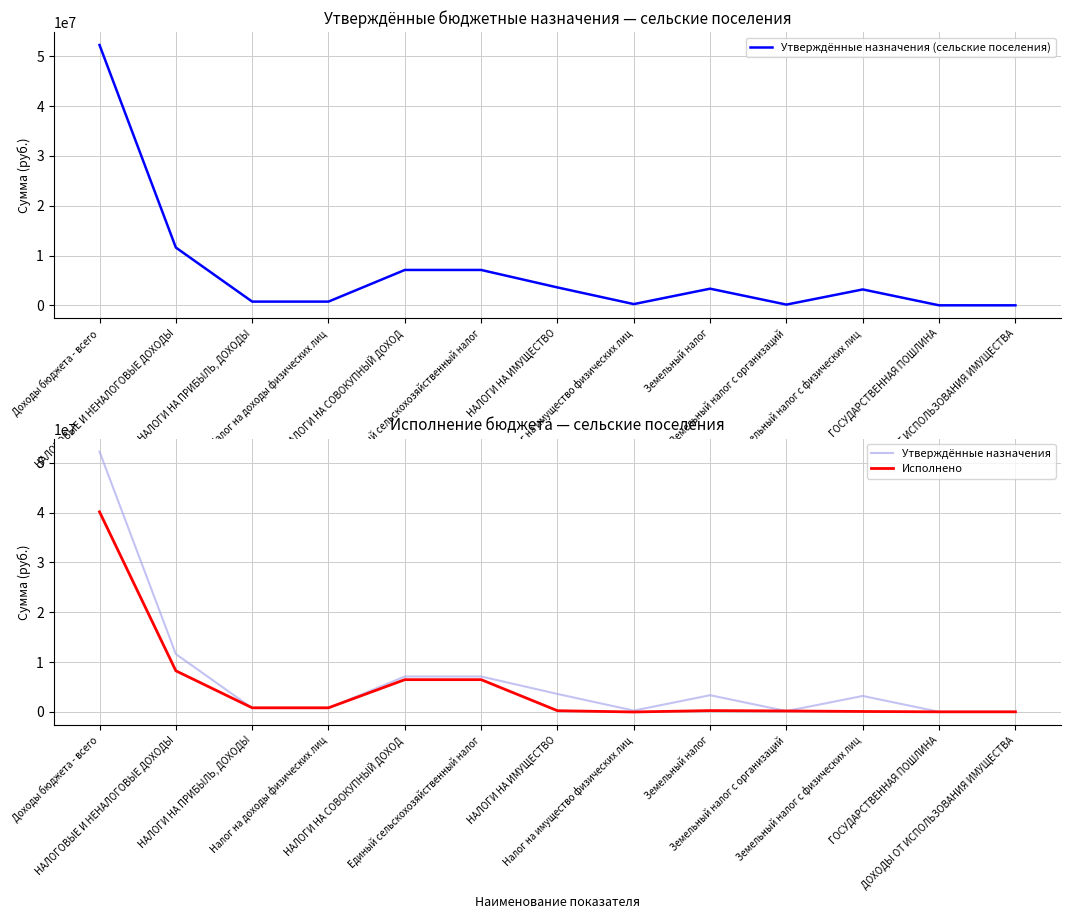

Rank the series at НАЛОГИ НА ПРИБЫЛЬ, ДОХОДЫ from lowest to highest value.

Утверждённые назначения (сельские поселения), Утверждённые назначения, Исполнено